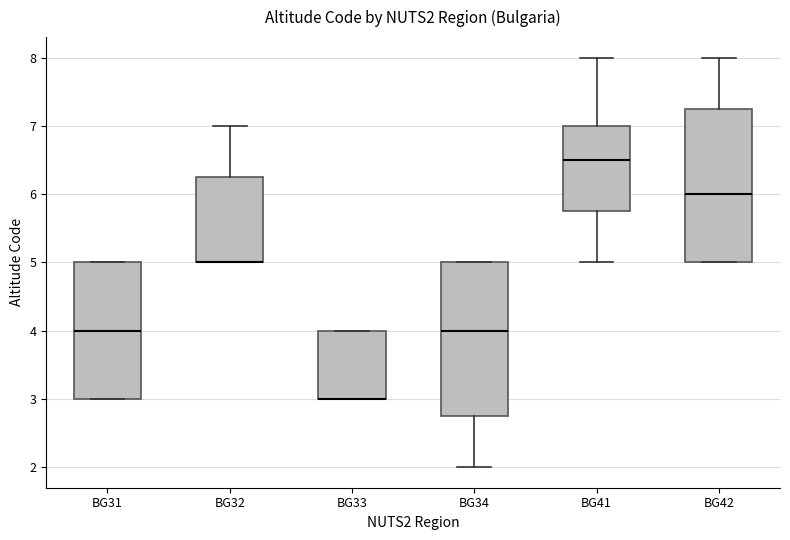

Reading left to right, transcribe this box plot: for each box, give where its median line is, the range the box spans, and where its two whiskers end, as read against the y-axis. The values are not printed on the chart, so give them approximately, as read against the axis.

BG31: median 4.0, box 3.0 to 5.0, whiskers 3.0 to 5.0
BG32: median 5.0 (drawn on the box's lower edge), box 5.0 to 6.3, whiskers 5.0 to 7.0
BG33: median 3.0 (drawn on the box's lower edge), box 3.0 to 4.0, whiskers 3.0 to 4.0
BG34: median 4.0, box 2.8 to 5.0, whiskers 2.0 to 5.0
BG41: median 6.5, box 5.8 to 7.0, whiskers 5.0 to 8.0
BG42: median 6.0, box 5.0 to 7.3, whiskers 5.0 to 8.0